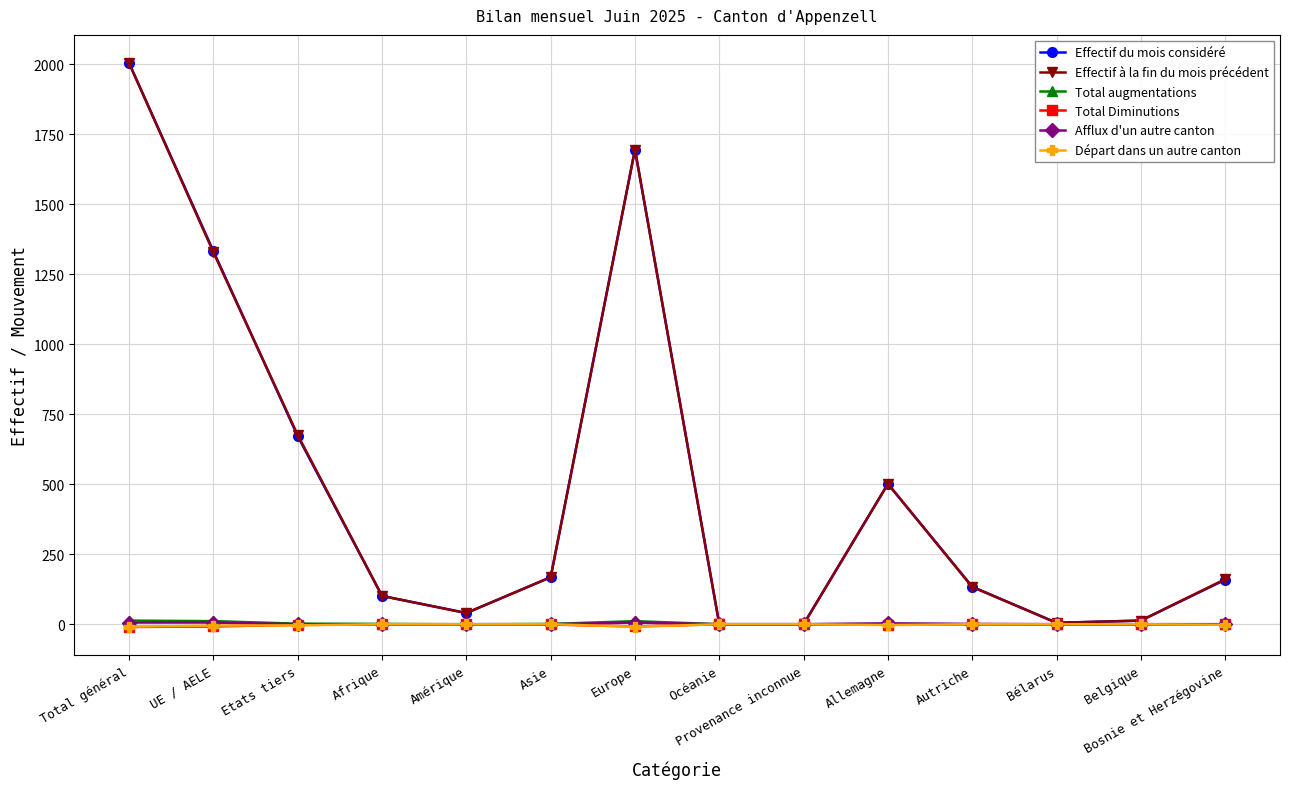

What is the total value across all series at Asie?

336